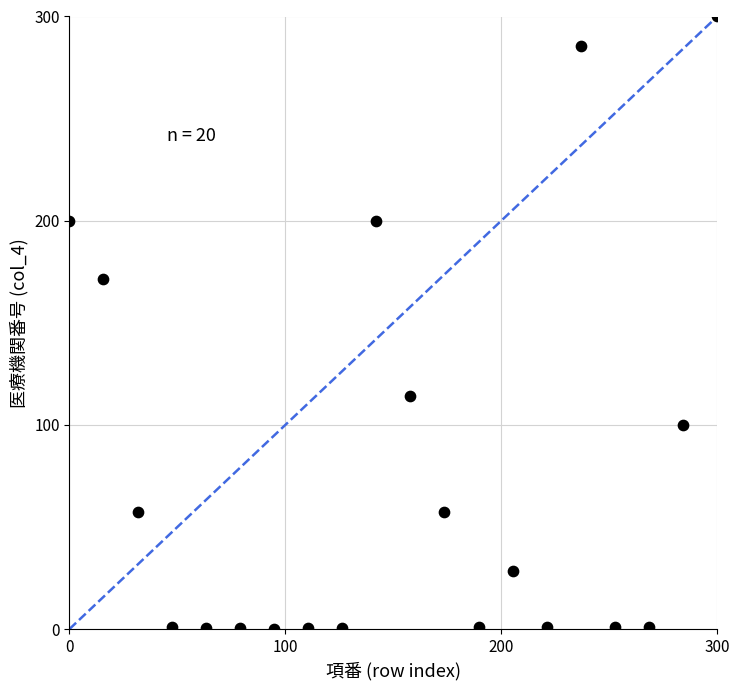

What is the range of Y values (max minus min)?

300.0